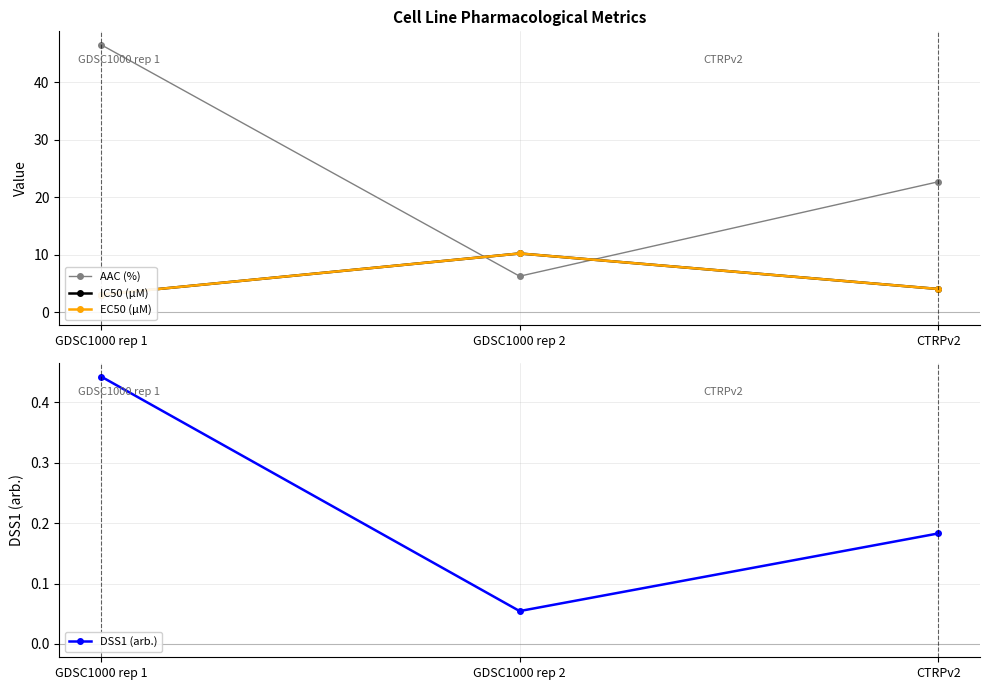

Rank the series by their maximum value, from highest to lowest.

AAC (%), IC50 (µM), EC50 (µM), DSS1 (arb.)